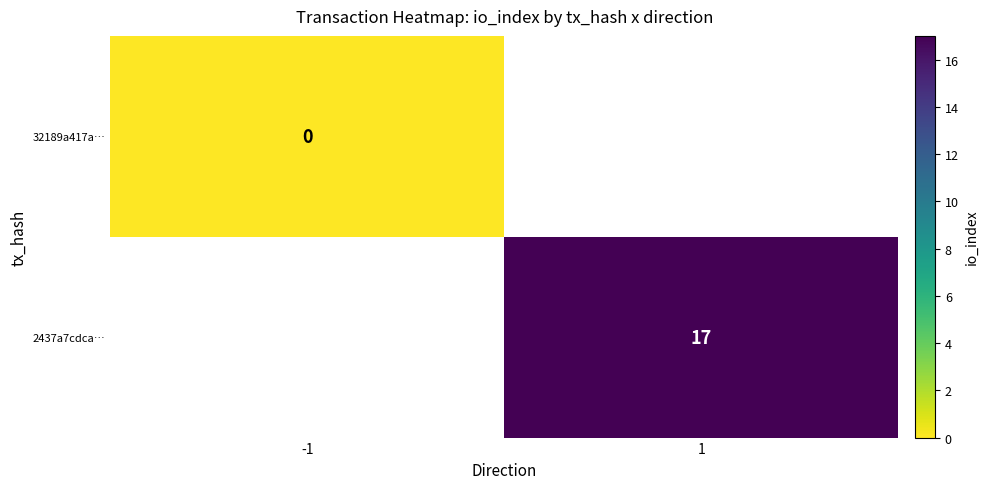

Is the value of 32189a417a… at -1 greater than the value of 2437a7cdca… at 1?

No